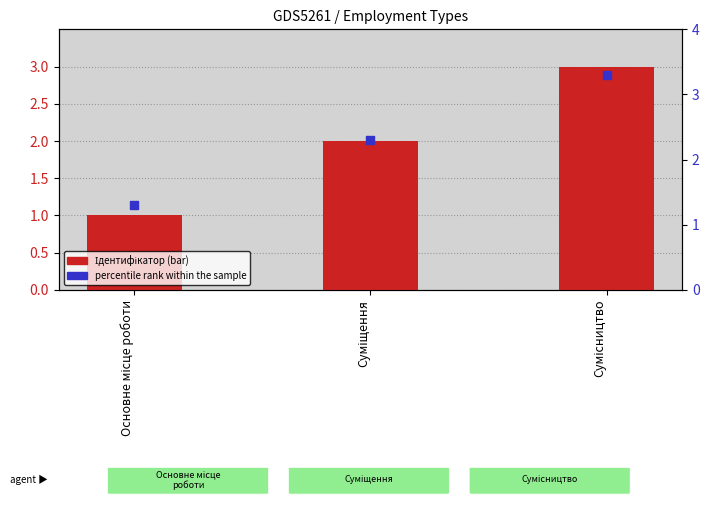

At which category is the sum across all series the highest?

Сумісництво